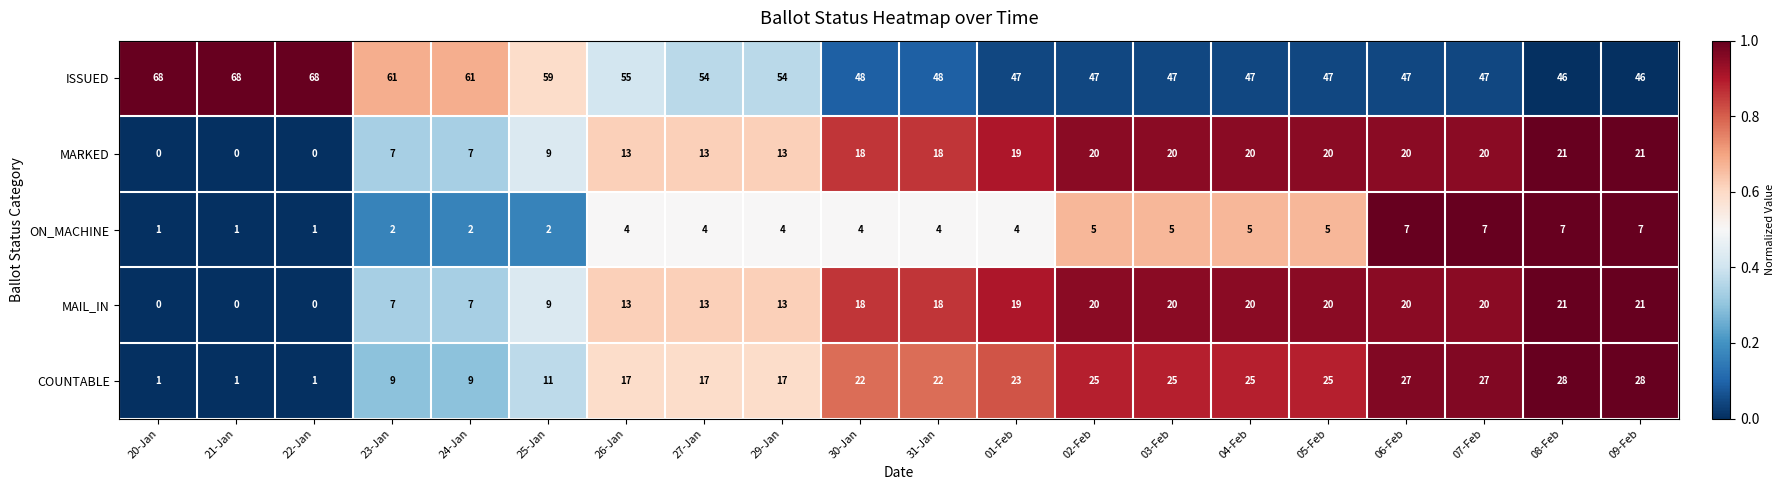

What is the spread (max minus min) of values at 25-Jan?

57